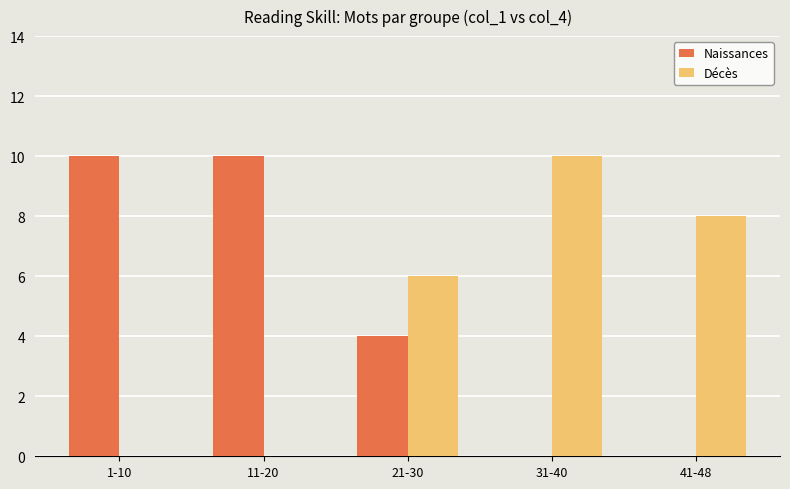

Reading right to left, list all the values displayed in this chart.

Naissances: 0	0	4	10	10
Décès: 8	10	6	0	0